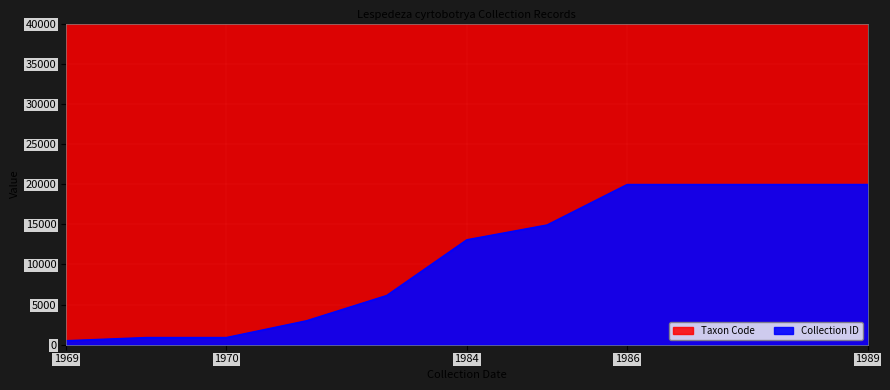

How many lines are shown in the chart?

1